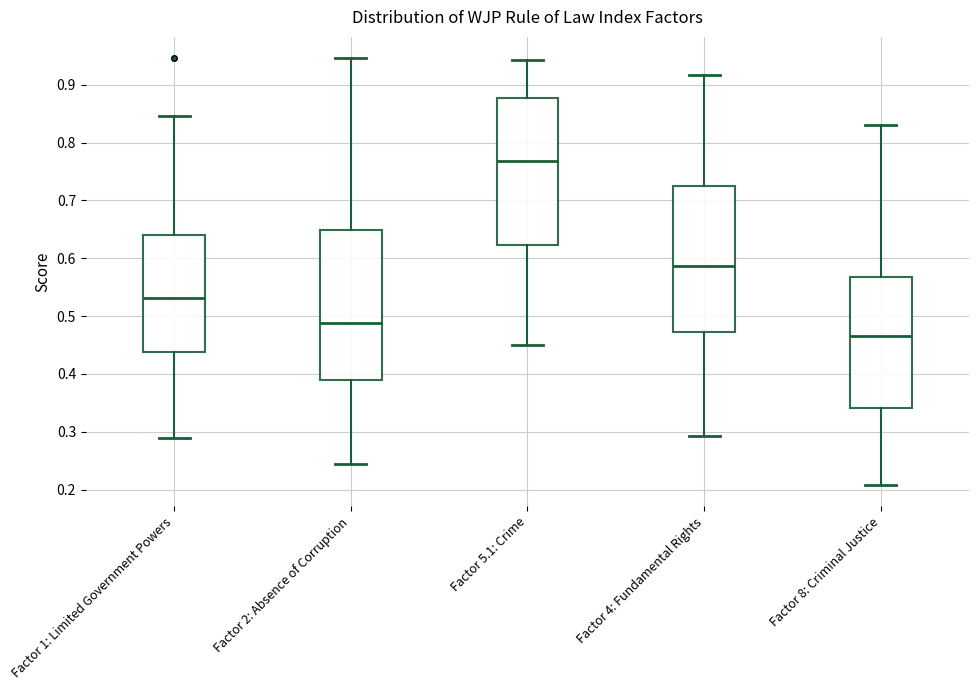

Where is the lower edge of the box for Factor 2: Absence of Corruption on the y-axis? The values are not printed on the chart, so give them approximately, as read against the axis.

0.39